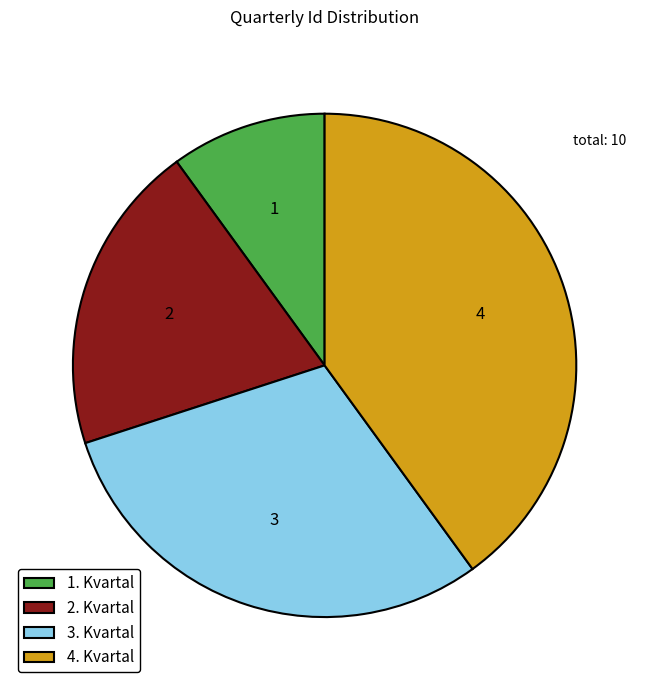

Approximately how many times larger is the value at 2. Kvartal compared to 3. Kvartal?

0.7